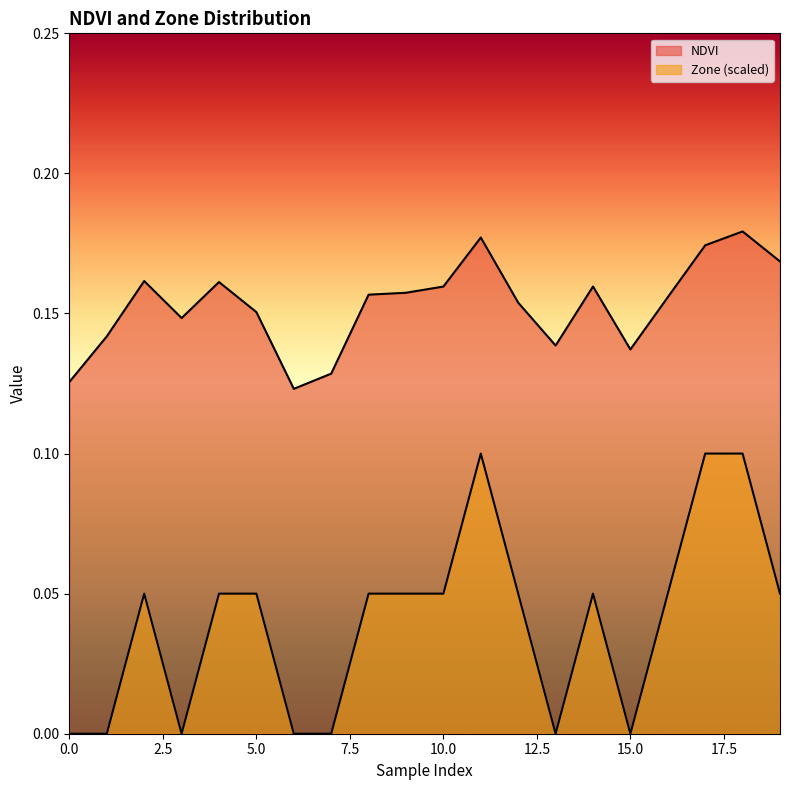

What are all the series names shown in the legend?

NDVI, Zone